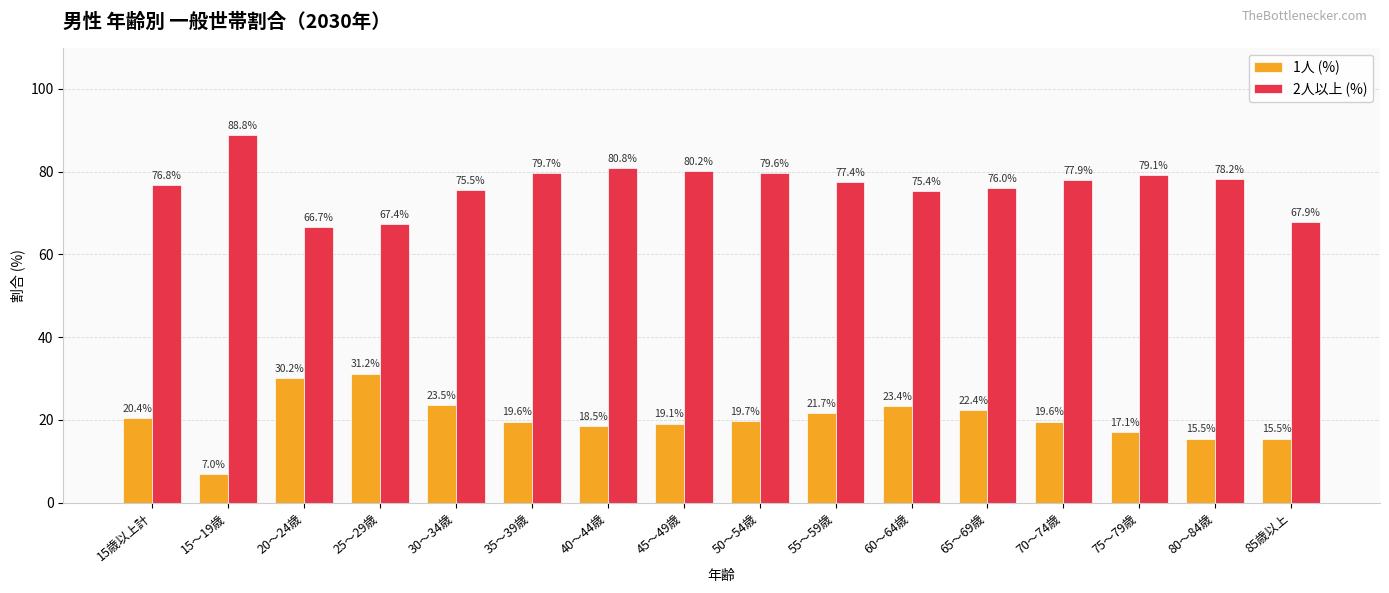

What is the minimum value shown in the chart?

7.0